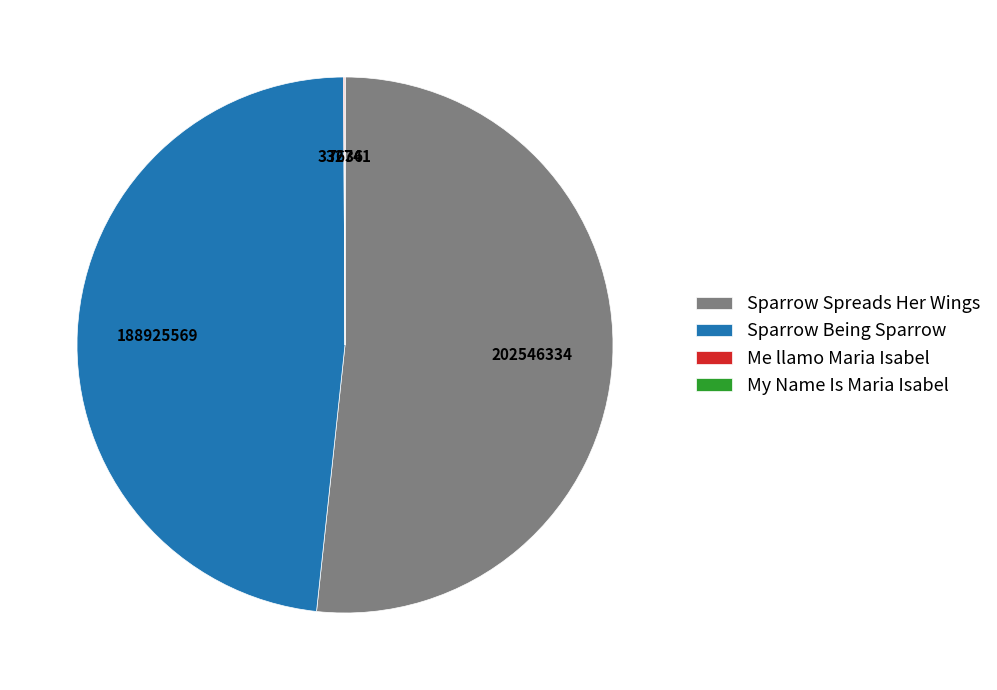

Is it true that Sparrow Spreads Her Wings is 52% of the pie?

True